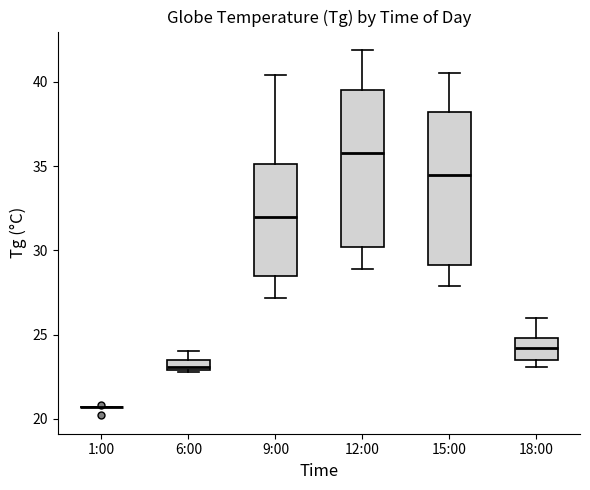

Where does the upper whisker of the box for 12:00 end on the y-axis? The values are not printed on the chart, so give them approximately, as read against the axis.

42.0